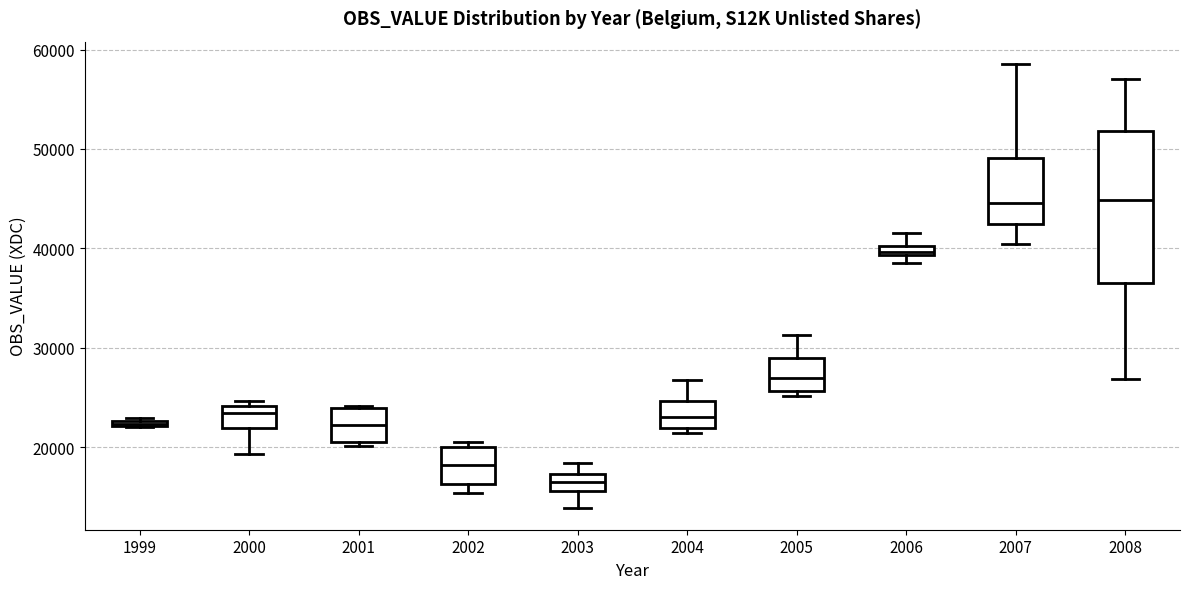

Comparing the boxes themselves (not the whiskers), which one is the tallest?

2008